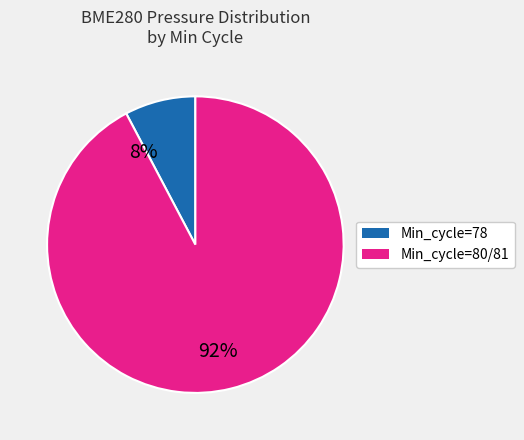

Which slice is the smallest?

Min_cycle=78